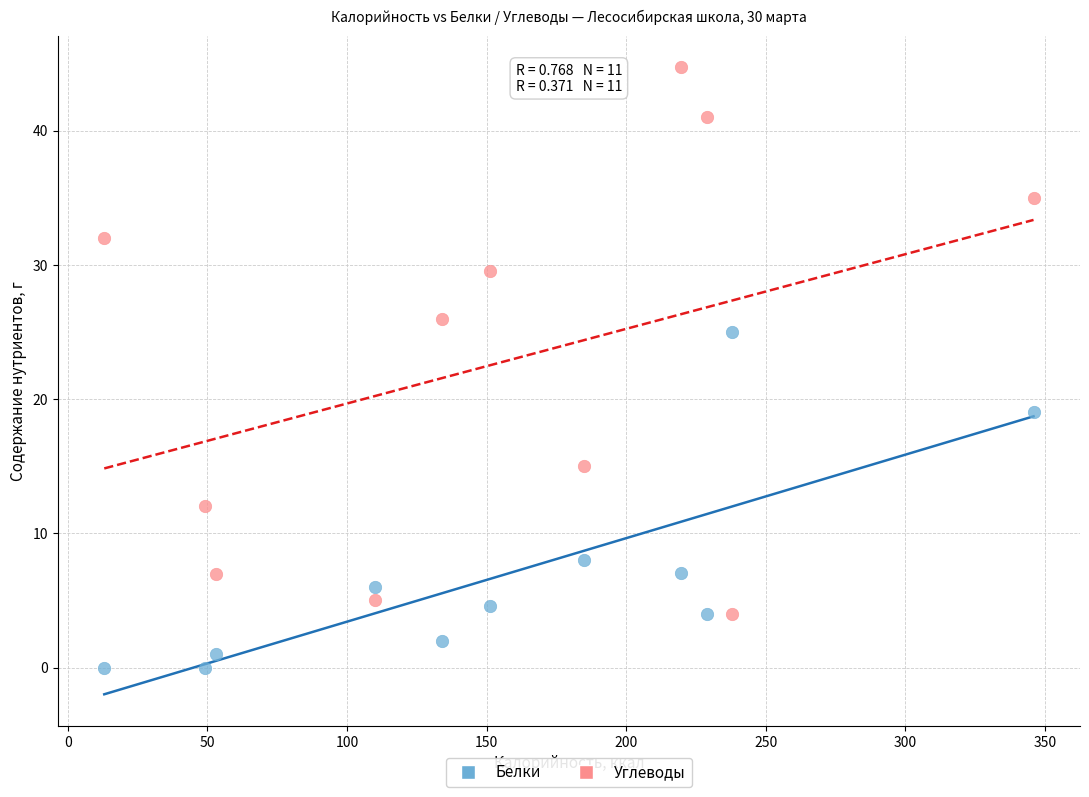

In the Углеводы series, what Y value is closest to 24?

26.0